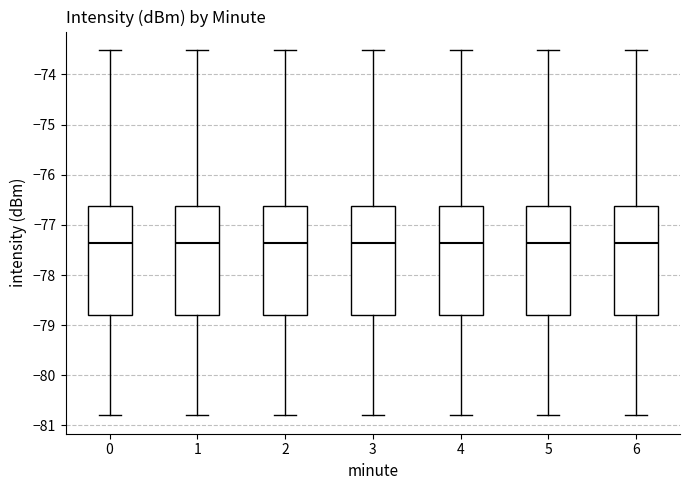

Reading left to right, transcribe this box plot: for each box, give where its median line is, the range the box spans, and where its two whiskers end, as read against the y-axis. The values are not printed on the chart, so give them approximately, as read against the axis.

0: median -77.4, box -78.8 to -76.6, whiskers -80.8 to -73.5
1: median -77.4, box -78.8 to -76.6, whiskers -80.8 to -73.5
2: median -77.4, box -78.8 to -76.6, whiskers -80.8 to -73.5
3: median -77.4, box -78.8 to -76.6, whiskers -80.8 to -73.5
4: median -77.4, box -78.8 to -76.6, whiskers -80.8 to -73.5
5: median -77.4, box -78.8 to -76.6, whiskers -80.8 to -73.5
6: median -77.4, box -78.8 to -76.6, whiskers -80.8 to -73.5